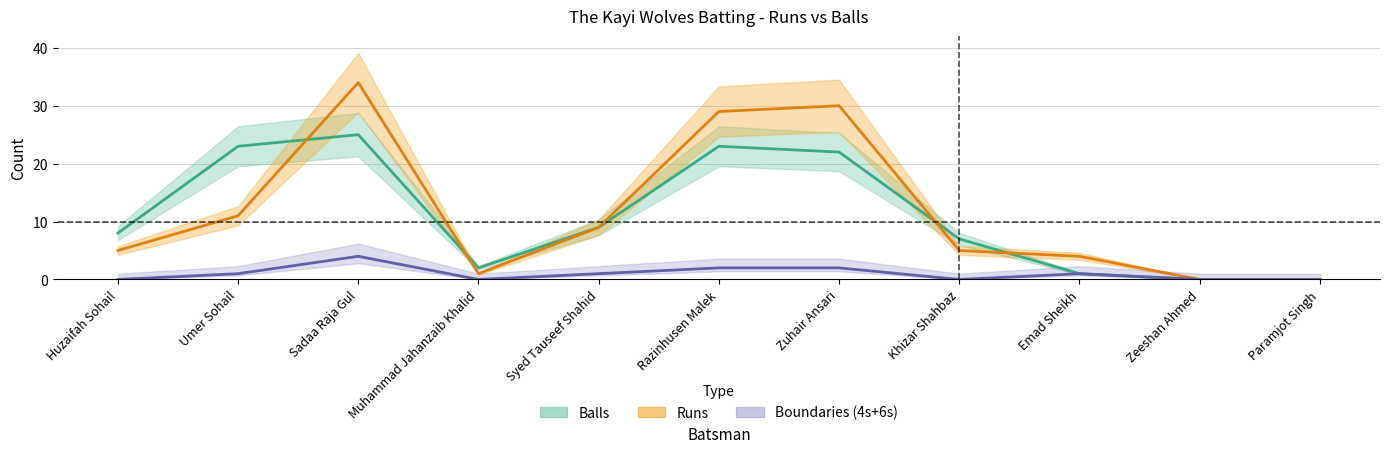

What is the label of the 2nd point from the left?

Umer Sohail